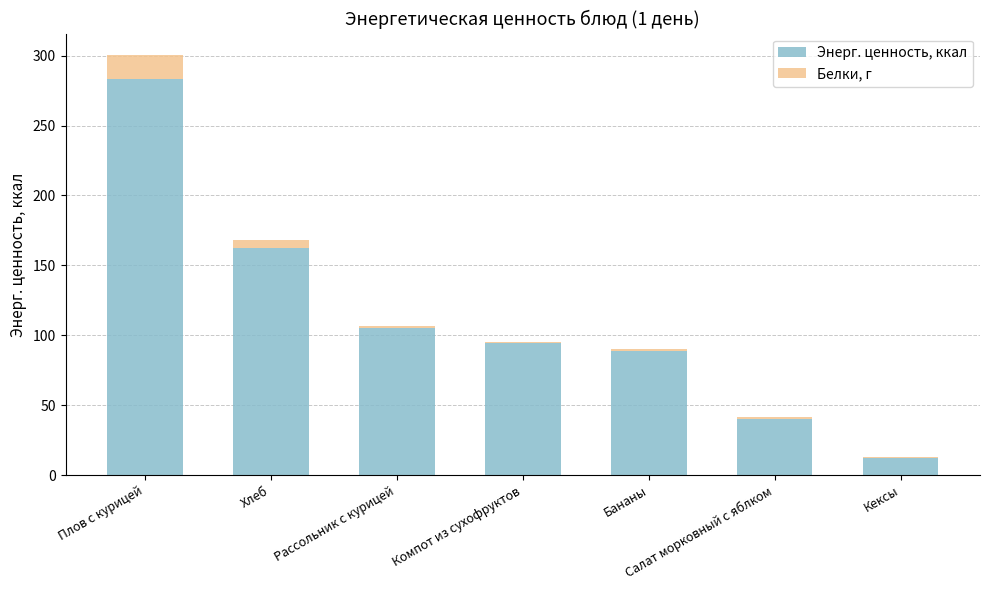

At which category is the sum across all series the highest?

Плов с курицей